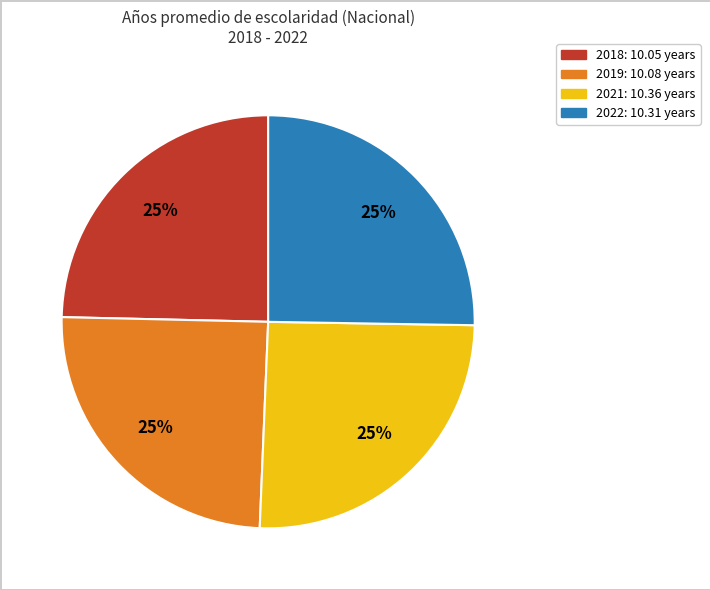

Approximately how many times larger is the value at 2018 compared to 2021?

1.0